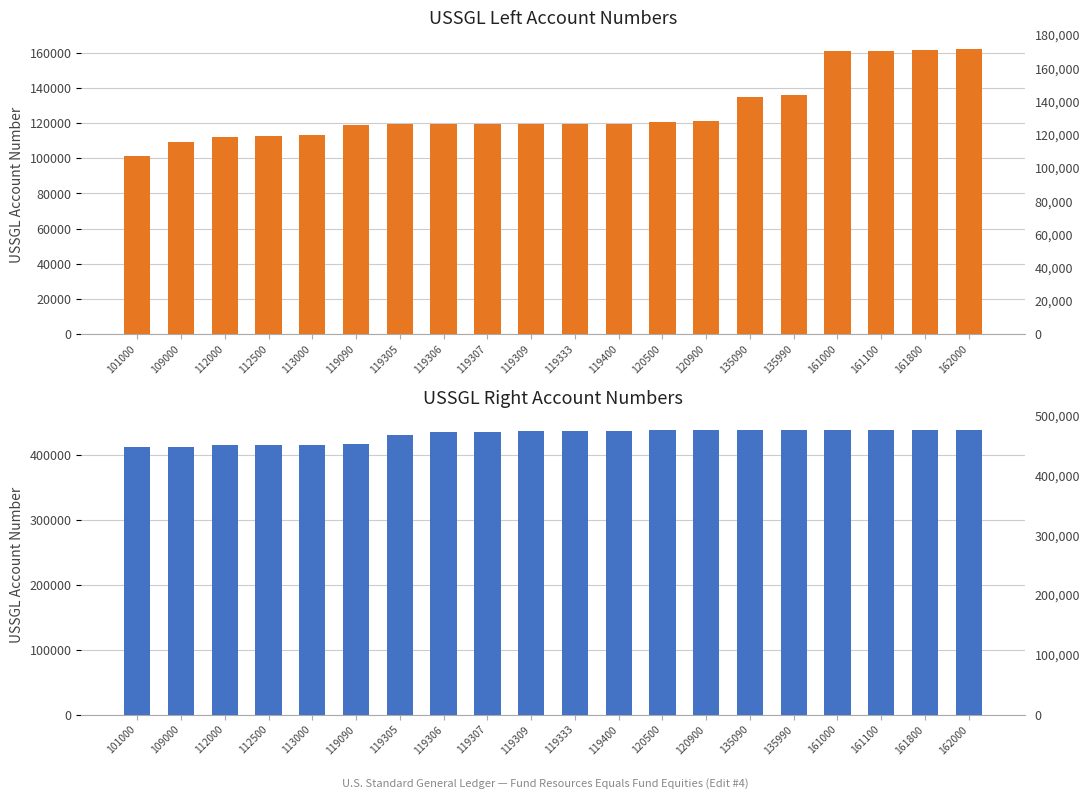

List the series in order of their peak value, highest first.

USSGL Right, USSGL Left